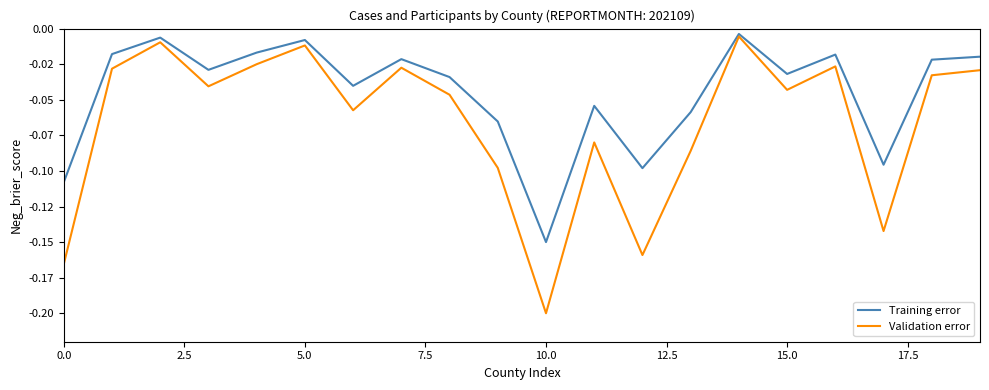

Is this an area chart (filled region under the line)?

No